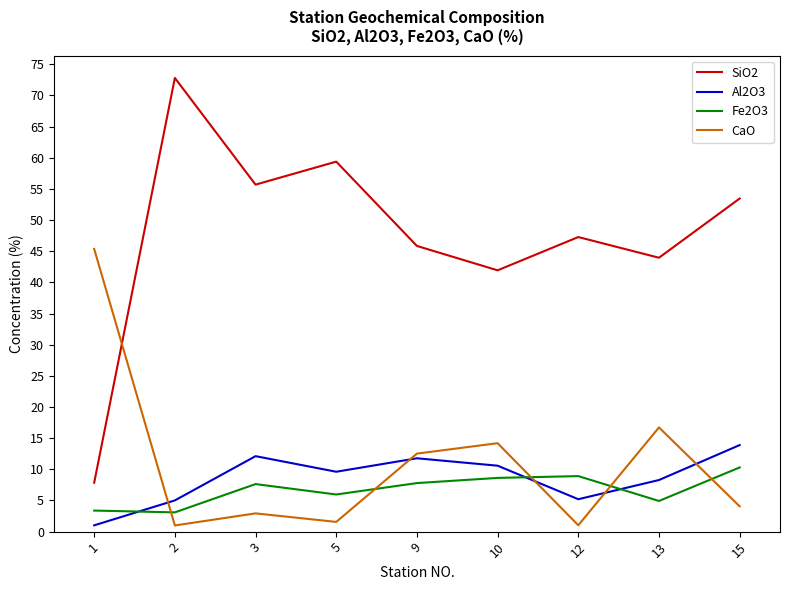

How many values in the SiO2 series exceed 47?

5